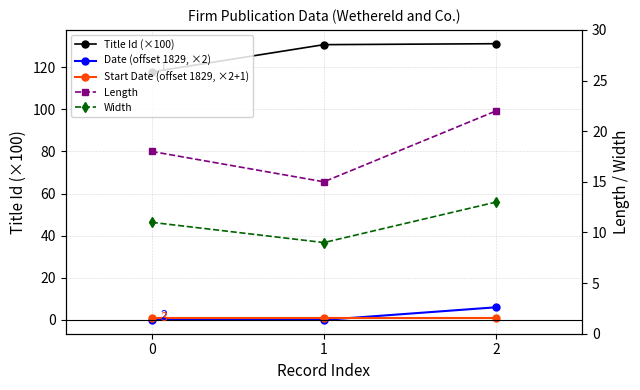

What is the sum of the Date (offset 1829, ×2) values at 1 and 2?

6.0